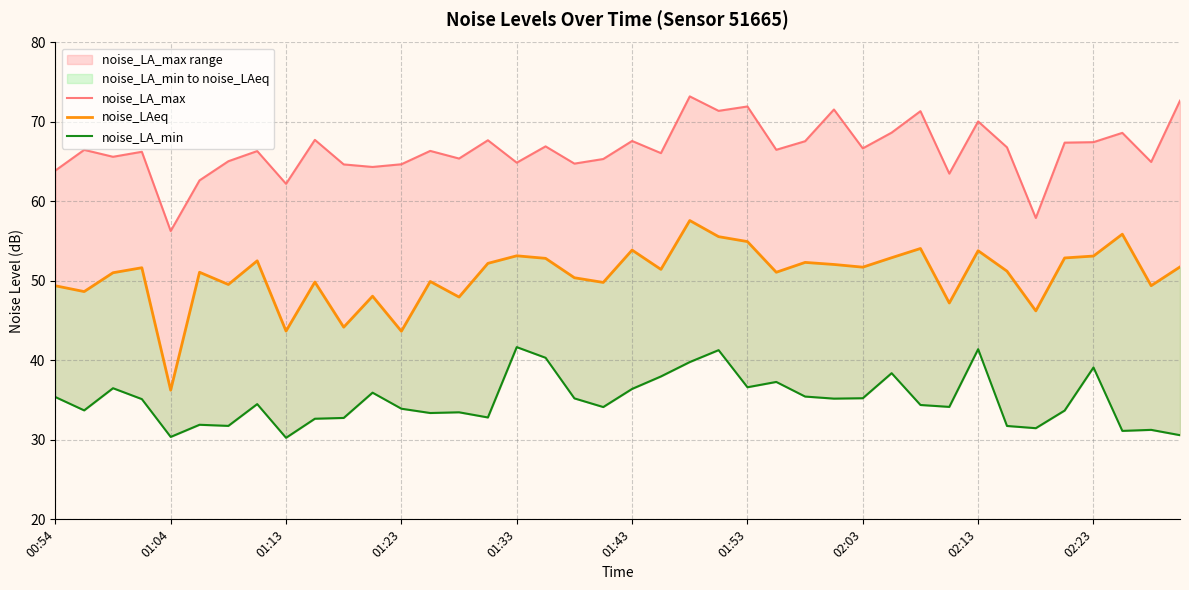

What is the total value across all series at 27?

158.8